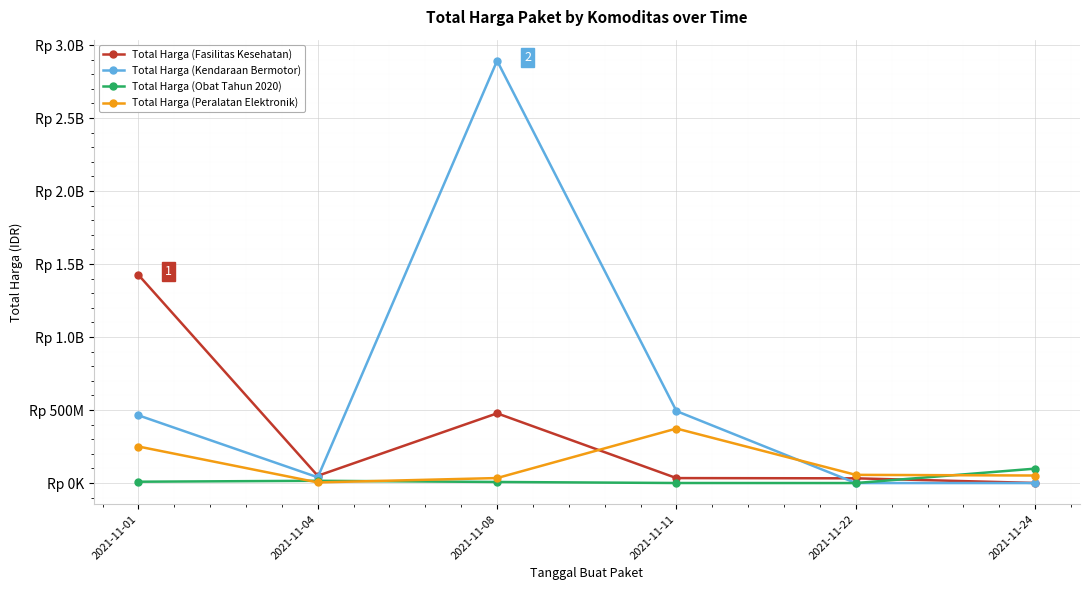

What is the maximum value shown in the chart?

2892122000